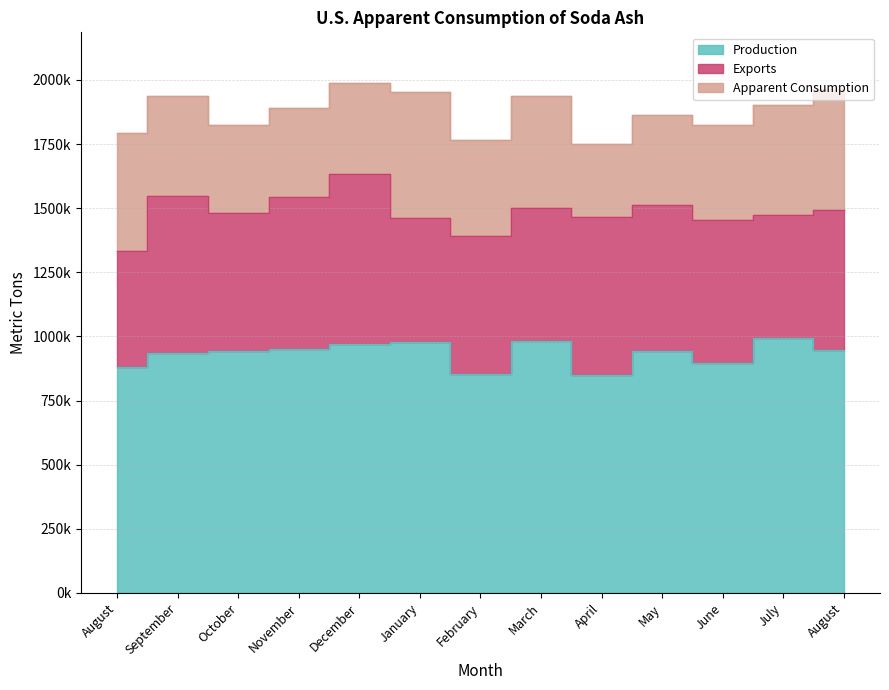

Where does the Apparent Consumption series first go above 376000?

August